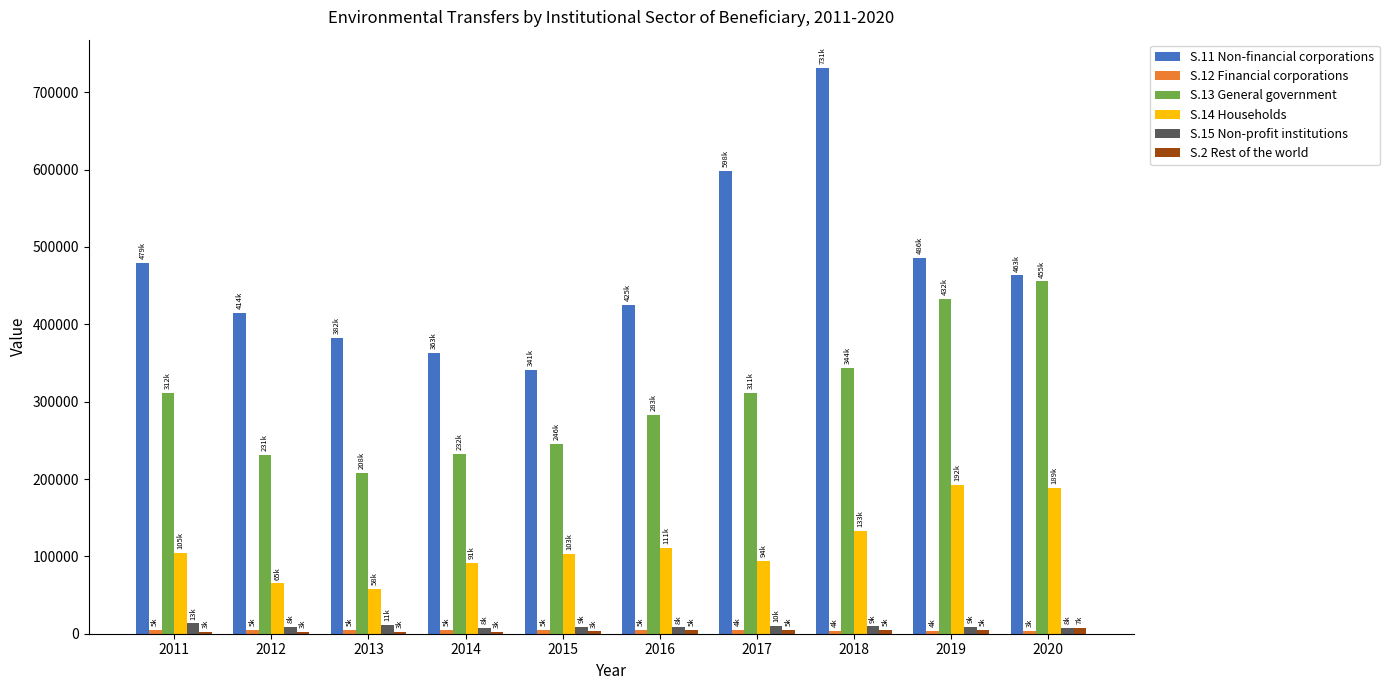

Are the bars grouped side by side (vs. stacked)?

Yes